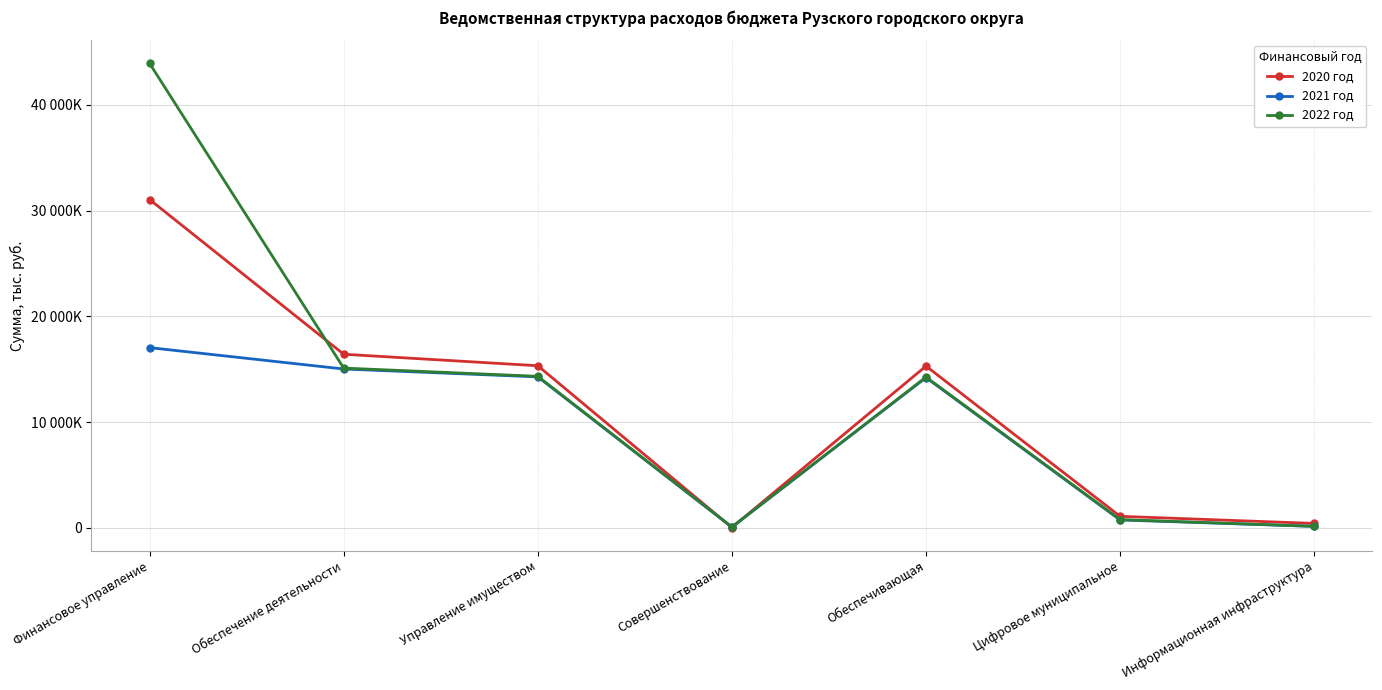

Reading left to right, what are all the values shown in this chart?

2020 год: Финансовое управление=31051119.9	Обеспечение деятельности=16418880.0	Управление имуществом=15330280.0	Совершенствование=31400.0	Обеспечивающая=15298880.0	Цифровое муниципальное=1088600.0	Информационная инфраструктура=416650.0
2021 год: Финансовое управление=17043530.0	Обеспечение деятельности=15022650.0	Управление имуществом=14278650.0	Совершенствование=71400.0	Обеспечивающая=14207250.0	Цифровое муниципальное=744000.0	Информационная инфраструктура=140250.0
2022 год: Финансовое управление=43928350.0	Обеспечение деятельности=15108870.0	Управление имуществом=14329070.0	Совершенствование=71400.0	Обеспечивающая=14257670.0	Цифровое муниципальное=779800.0	Информационная инфраструктура=140250.0